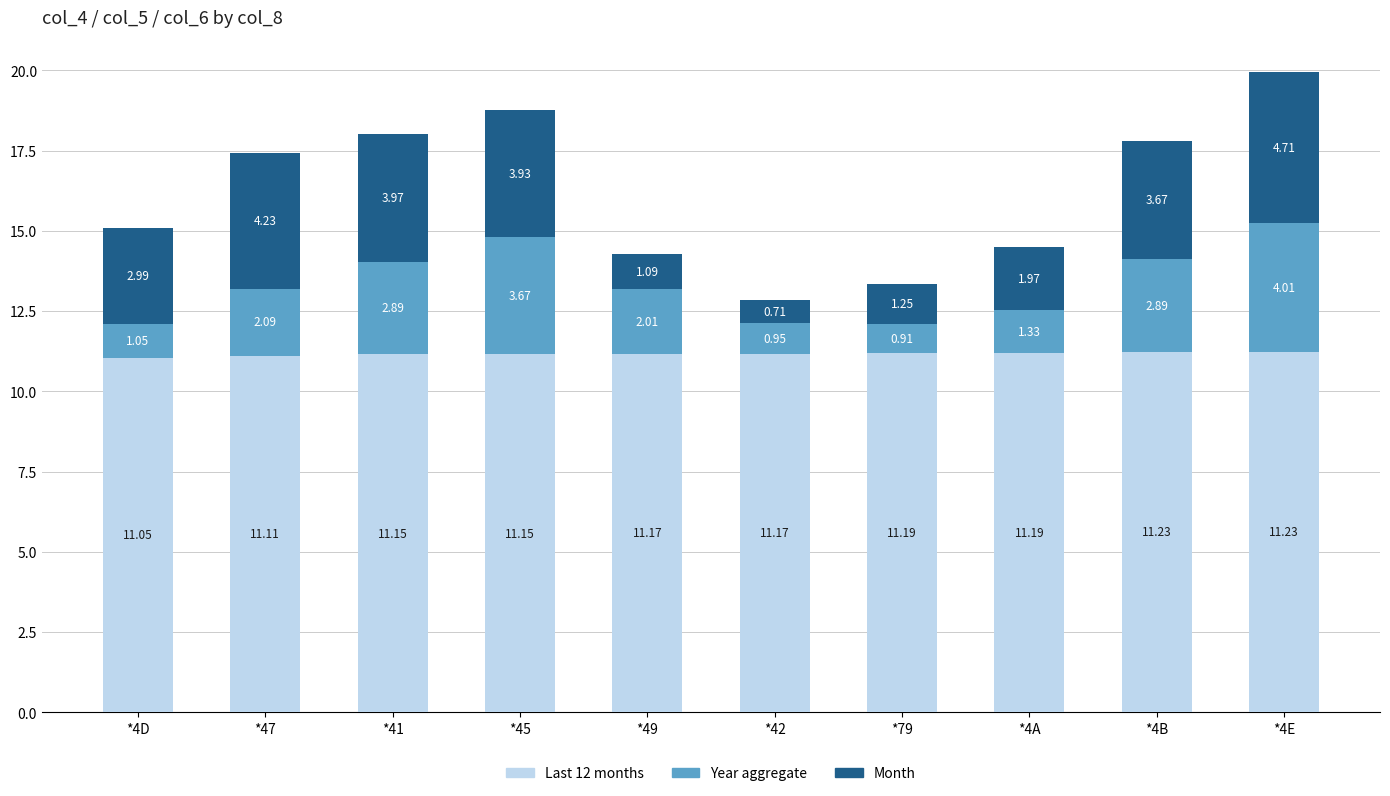

Are the bars horizontal?

No